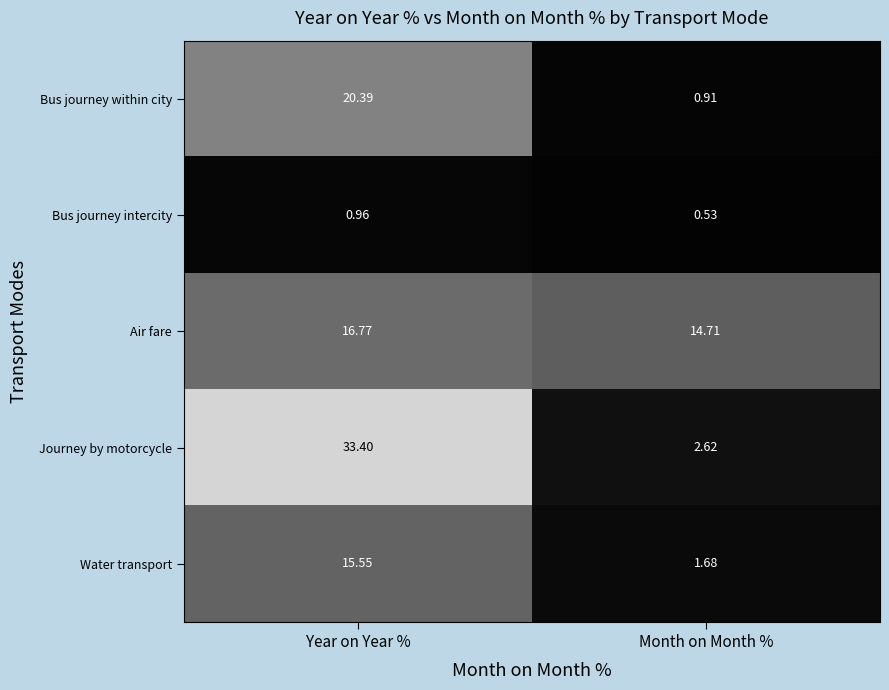

At Year on Year %, list the series in order from smallest to largest.

Bus journey intercity, Water transport, Air fare, Bus journey within city, Journey by motorcycle